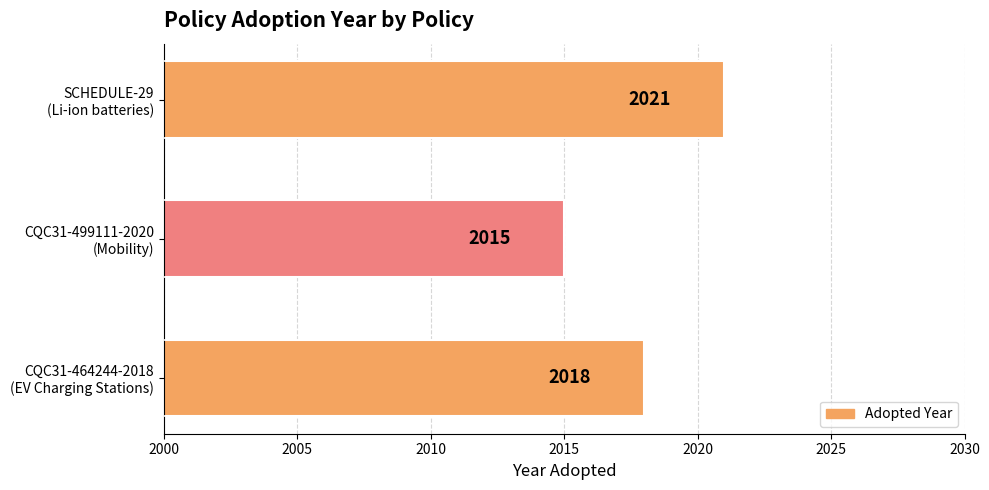

How many values are between 2015 and 2021?

3